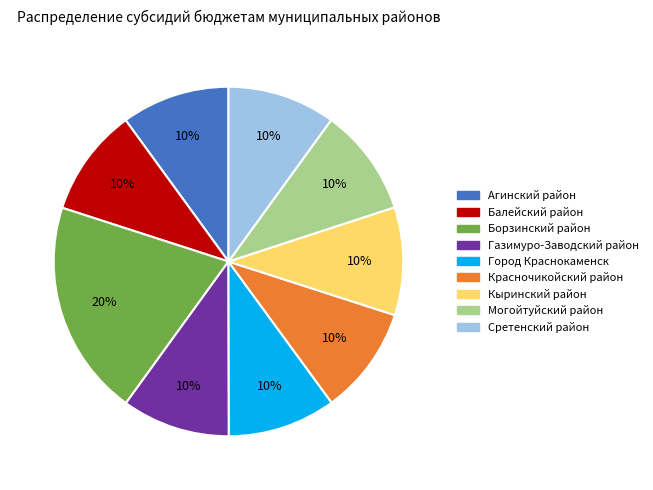

To the nearest percent, what is the average slice percentage?

11%